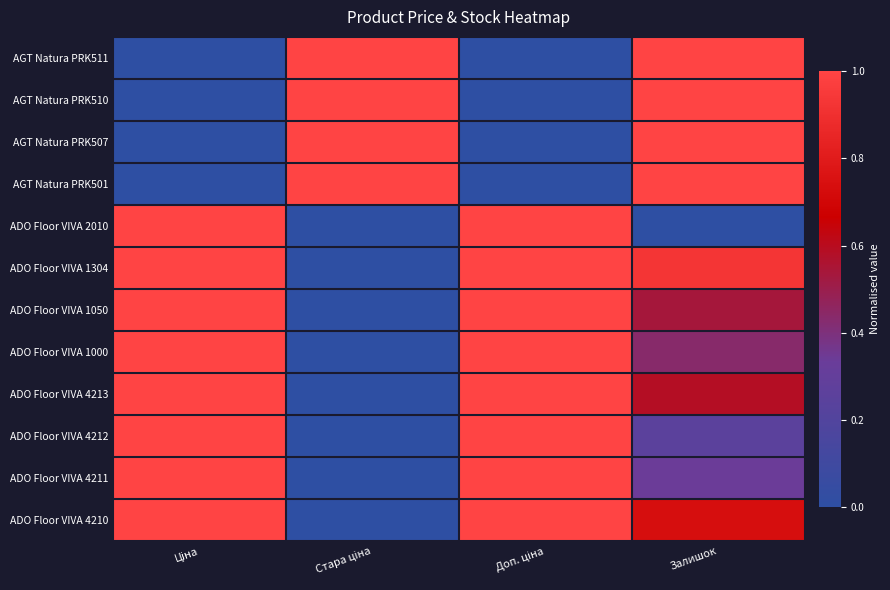

Which has a higher value, Ціна or Стара ціна?

Стара ціна